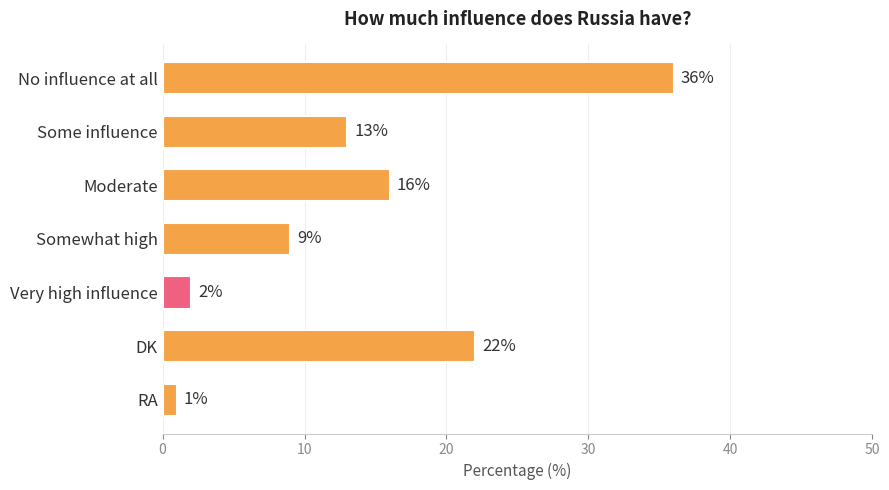

What is the sum of all values?

99